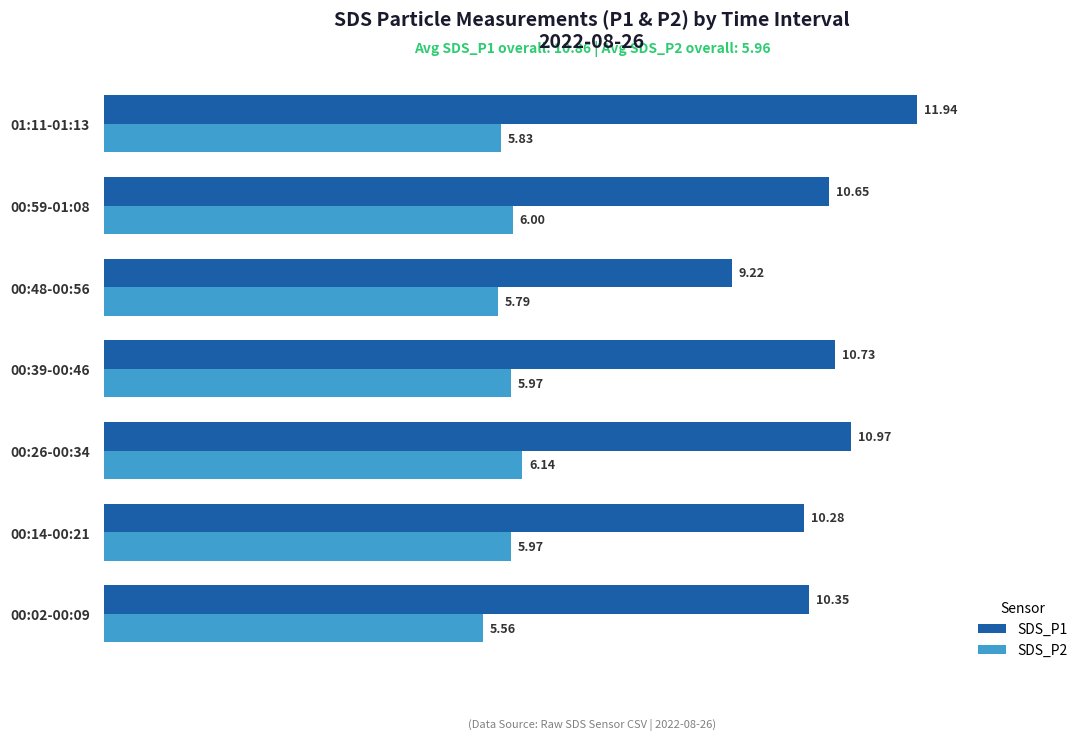

What is the difference between the maximum and minimum values in the SDS_P1 series?

2.7